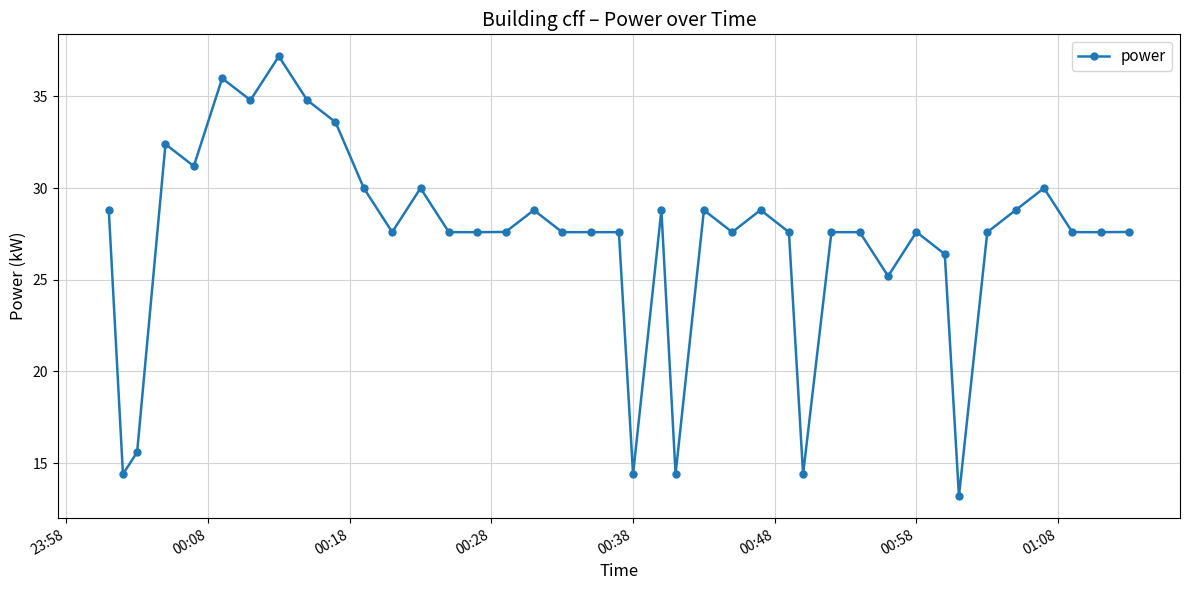

Reading left to right, transcribe all the data shown in this chart.

28.8	14.4	15.6	32.4	31.2	36.0	34.8	37.2	34.8	33.6	30.0	27.6	30.0	27.6	27.6	27.6	28.8	27.6	27.6	27.6	14.4	28.8	14.4	28.8	27.6	28.8	27.6	14.4	27.6	27.6	25.2	27.6	26.4	13.2	27.6	28.8	30.0	27.6	27.6	27.6